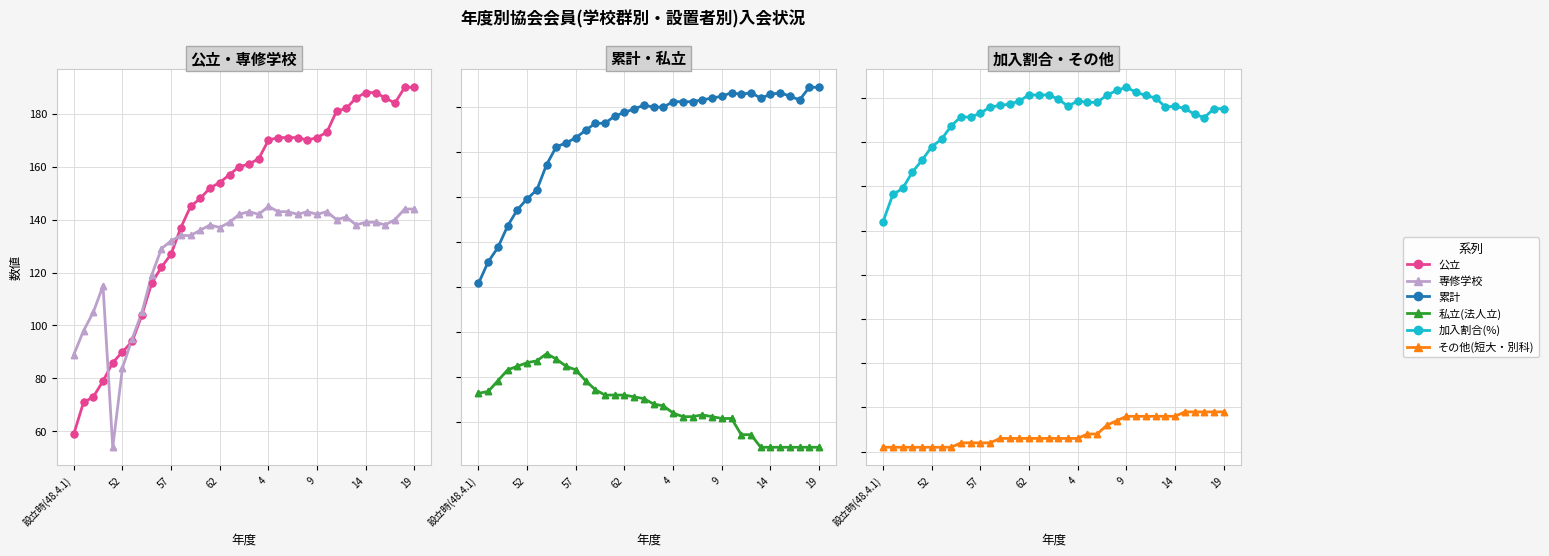

Which series contains the highest Y value?

累計